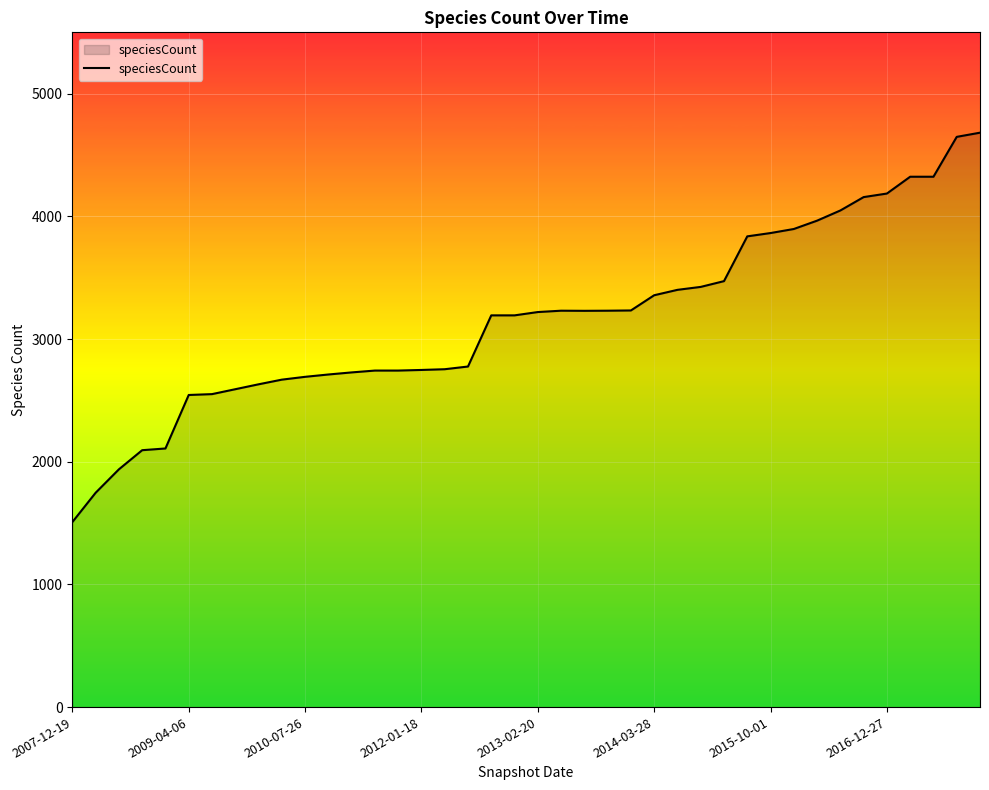

What is the greatest value displayed?

4682